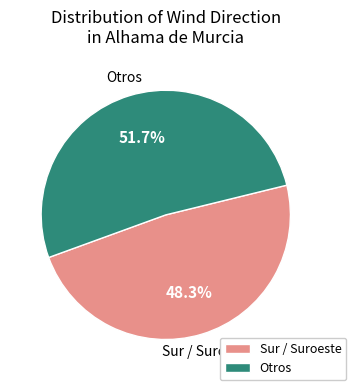

Does any single category account for the majority?

Yes